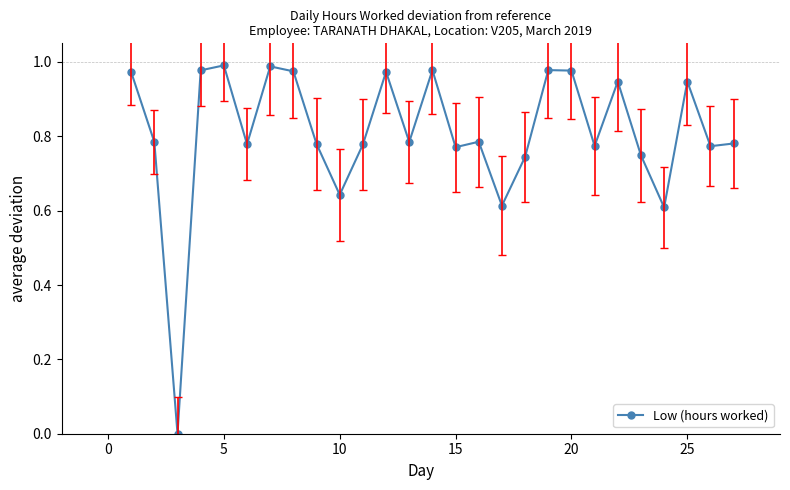

How many lines are shown in the chart?

1